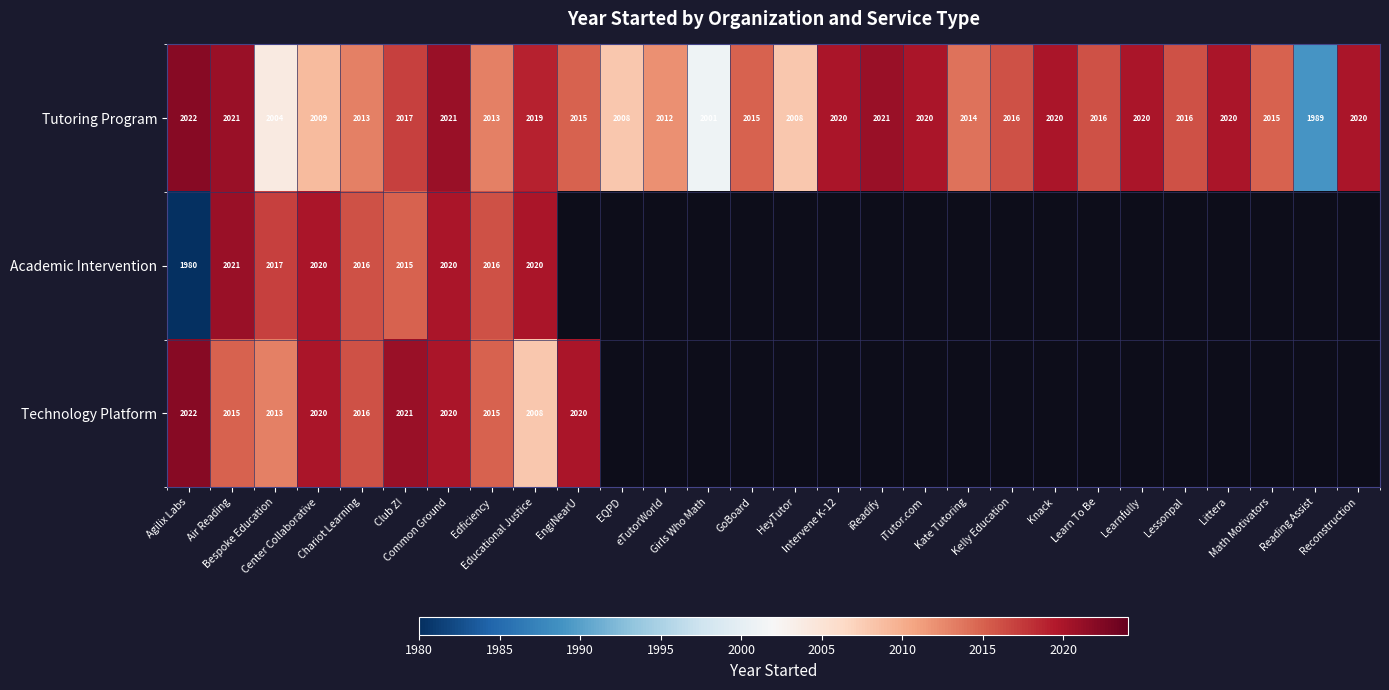

What is the difference between the maximum and second lowest values in the Tutoring Program series?

21